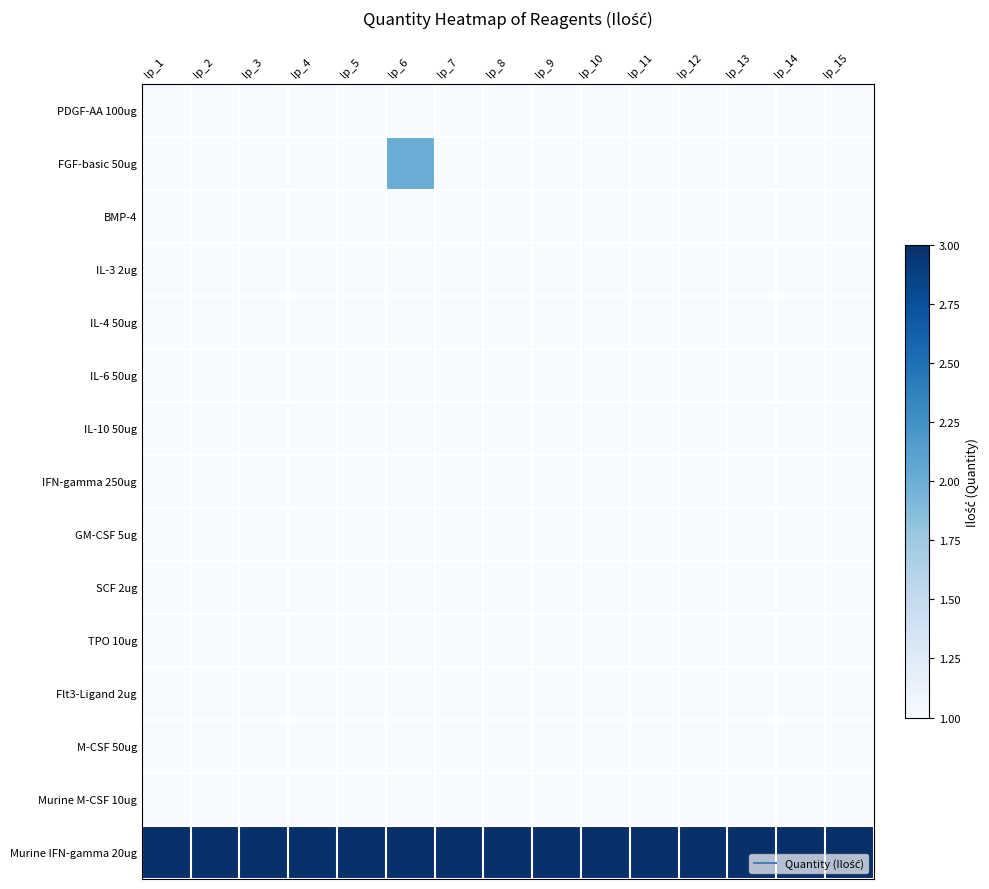

Reading right to left, transcribe all the data shown in this chart.

PDGF-AA 100ug: lp_15=1	lp_14=1	lp_13=1	lp_12=1	lp_11=1	lp_10=1	lp_9=1	lp_8=1	lp_7=1	lp_6=1	lp_5=1	lp_4=1	lp_3=1	lp_2=1	lp_1=1
FGF-basic 50ug: lp_15=1	lp_14=1	lp_13=1	lp_12=1	lp_11=1	lp_10=1	lp_9=1	lp_8=1	lp_7=1	lp_6=2	lp_5=1	lp_4=1	lp_3=1	lp_2=1	lp_1=1
BMP-4: lp_15=1	lp_14=1	lp_13=1	lp_12=1	lp_11=1	lp_10=1	lp_9=1	lp_8=1	lp_7=1	lp_6=1	lp_5=1	lp_4=1	lp_3=1	lp_2=1	lp_1=1
IL-3 2ug: lp_15=1	lp_14=1	lp_13=1	lp_12=1	lp_11=1	lp_10=1	lp_9=1	lp_8=1	lp_7=1	lp_6=1	lp_5=1	lp_4=1	lp_3=1	lp_2=1	lp_1=1
IL-4 50ug: lp_15=1	lp_14=1	lp_13=1	lp_12=1	lp_11=1	lp_10=1	lp_9=1	lp_8=1	lp_7=1	lp_6=1	lp_5=1	lp_4=1	lp_3=1	lp_2=1	lp_1=1
IL-6 50ug: lp_15=1	lp_14=1	lp_13=1	lp_12=1	lp_11=1	lp_10=1	lp_9=1	lp_8=1	lp_7=1	lp_6=1	lp_5=1	lp_4=1	lp_3=1	lp_2=1	lp_1=1
IL-10 50ug: lp_15=1	lp_14=1	lp_13=1	lp_12=1	lp_11=1	lp_10=1	lp_9=1	lp_8=1	lp_7=1	lp_6=1	lp_5=1	lp_4=1	lp_3=1	lp_2=1	lp_1=1
IFN-gamma 250ug: lp_15=1	lp_14=1	lp_13=1	lp_12=1	lp_11=1	lp_10=1	lp_9=1	lp_8=1	lp_7=1	lp_6=1	lp_5=1	lp_4=1	lp_3=1	lp_2=1	lp_1=1
GM-CSF 5ug: lp_15=1	lp_14=1	lp_13=1	lp_12=1	lp_11=1	lp_10=1	lp_9=1	lp_8=1	lp_7=1	lp_6=1	lp_5=1	lp_4=1	lp_3=1	lp_2=1	lp_1=1
SCF 2ug: lp_15=1	lp_14=1	lp_13=1	lp_12=1	lp_11=1	lp_10=1	lp_9=1	lp_8=1	lp_7=1	lp_6=1	lp_5=1	lp_4=1	lp_3=1	lp_2=1	lp_1=1
TPO 10ug: lp_15=1	lp_14=1	lp_13=1	lp_12=1	lp_11=1	lp_10=1	lp_9=1	lp_8=1	lp_7=1	lp_6=1	lp_5=1	lp_4=1	lp_3=1	lp_2=1	lp_1=1
Flt3-Ligand 2ug: lp_15=1	lp_14=1	lp_13=1	lp_12=1	lp_11=1	lp_10=1	lp_9=1	lp_8=1	lp_7=1	lp_6=1	lp_5=1	lp_4=1	lp_3=1	lp_2=1	lp_1=1
M-CSF 50ug: lp_15=1	lp_14=1	lp_13=1	lp_12=1	lp_11=1	lp_10=1	lp_9=1	lp_8=1	lp_7=1	lp_6=1	lp_5=1	lp_4=1	lp_3=1	lp_2=1	lp_1=1
Murine M-CSF 10ug: lp_15=1	lp_14=1	lp_13=1	lp_12=1	lp_11=1	lp_10=1	lp_9=1	lp_8=1	lp_7=1	lp_6=1	lp_5=1	lp_4=1	lp_3=1	lp_2=1	lp_1=1
Murine IFN-gamma 20ug: lp_15=3	lp_14=3	lp_13=3	lp_12=3	lp_11=3	lp_10=3	lp_9=3	lp_8=3	lp_7=3	lp_6=3	lp_5=3	lp_4=3	lp_3=3	lp_2=3	lp_1=3